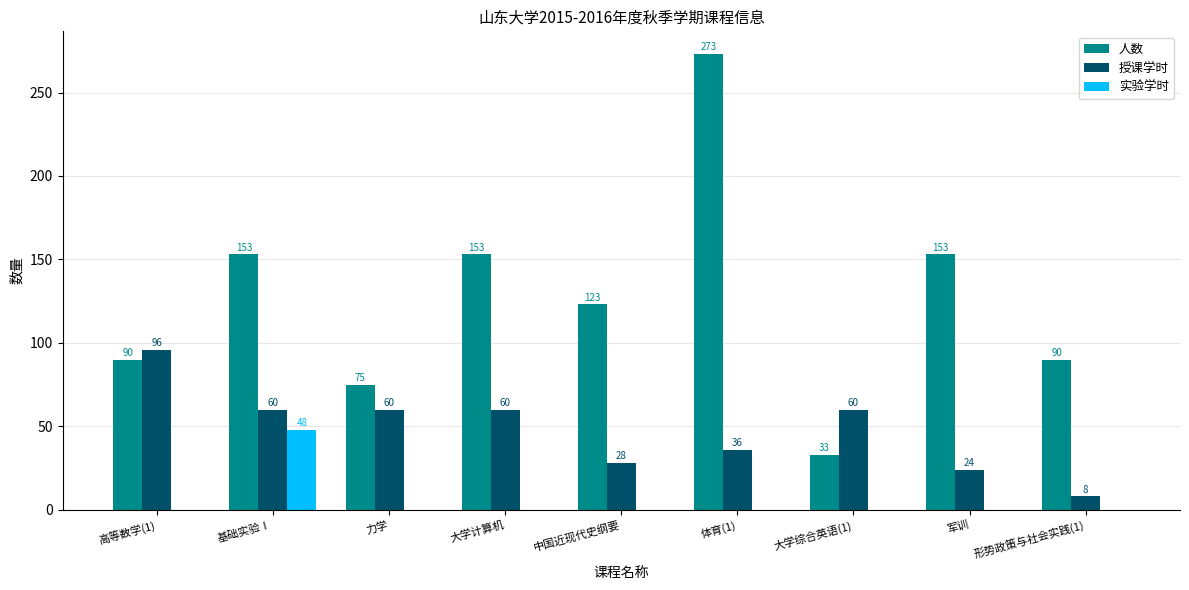

How many distinct data groups are displayed?

3